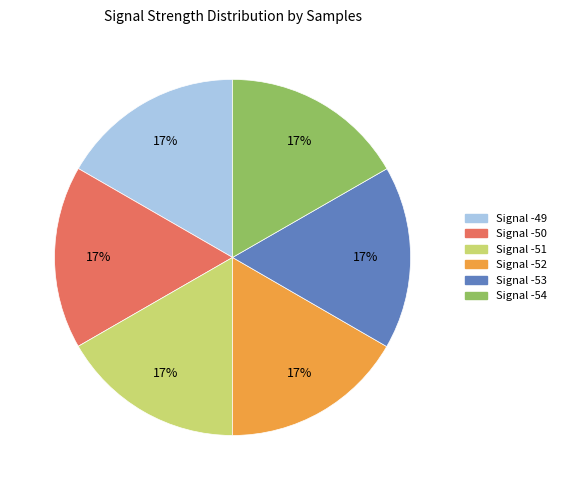

To the nearest percent, what is the average slice percentage?

17%